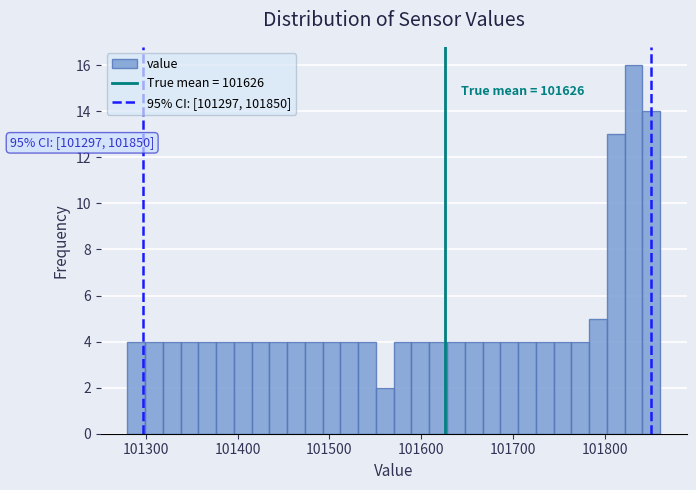

Around what value on the x-axis is the tallest bar? Give the approximate position of its centre, as read against the axis.

101830